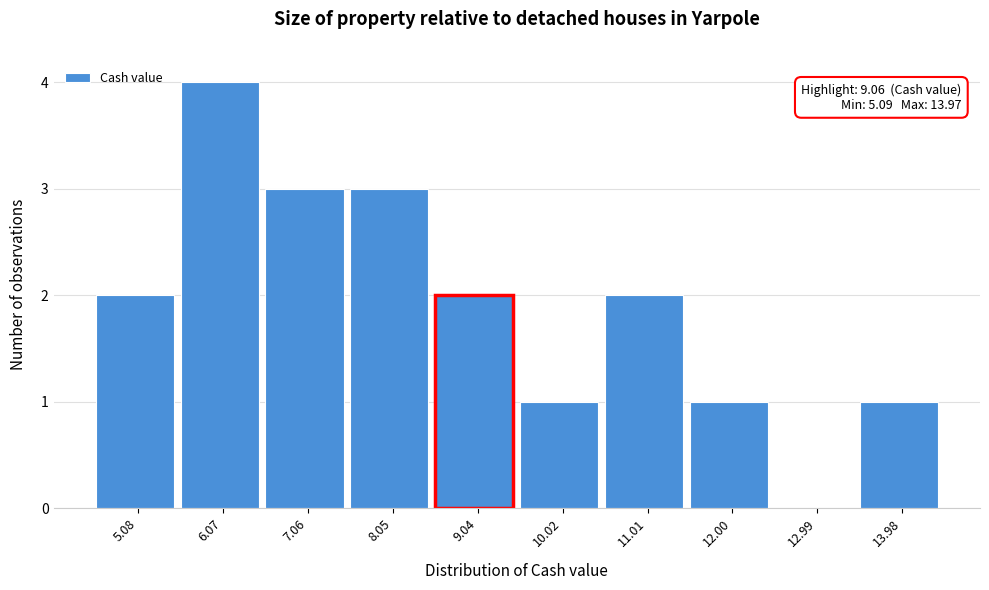

Which range on the x-axis has the tallest bar?

5.6 to 6.6